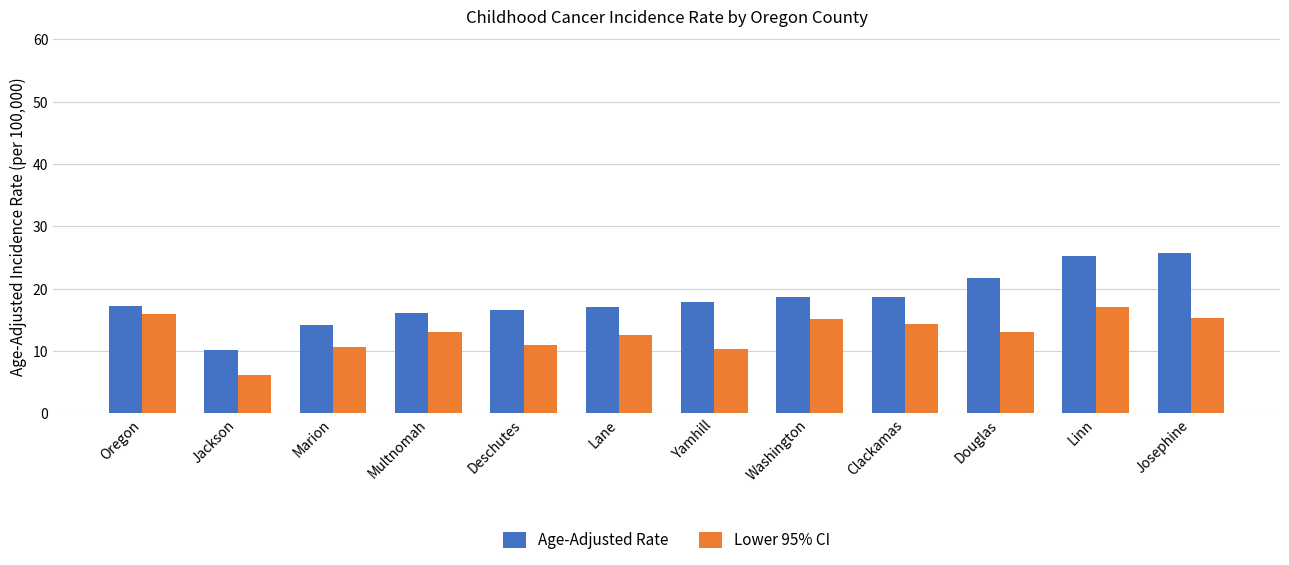

Count the number of data series in this chart.

2